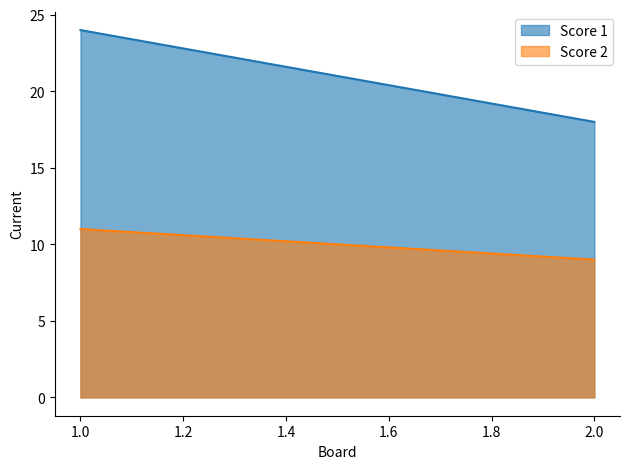

What is the greatest value displayed?

24